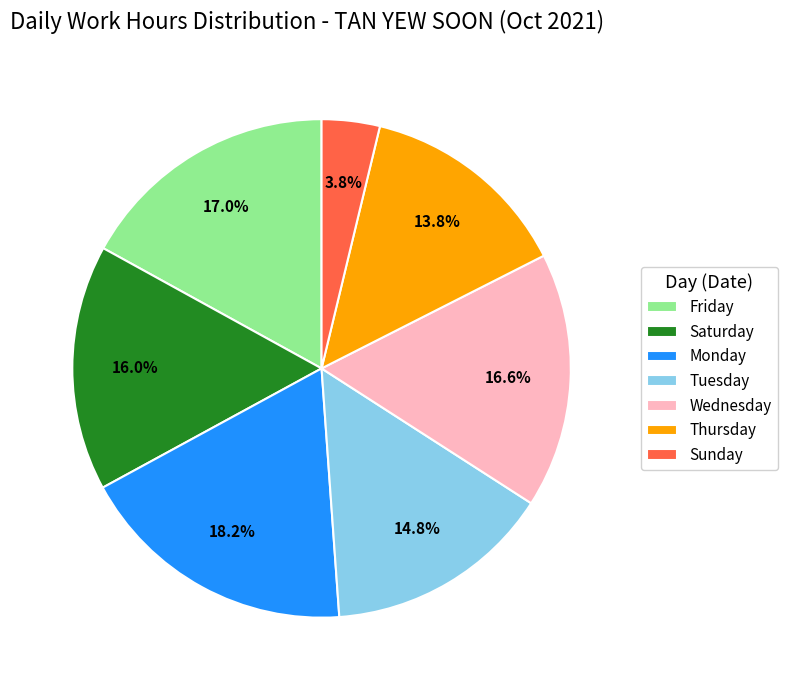

Which category has the smallest portion of the pie?

Sunday